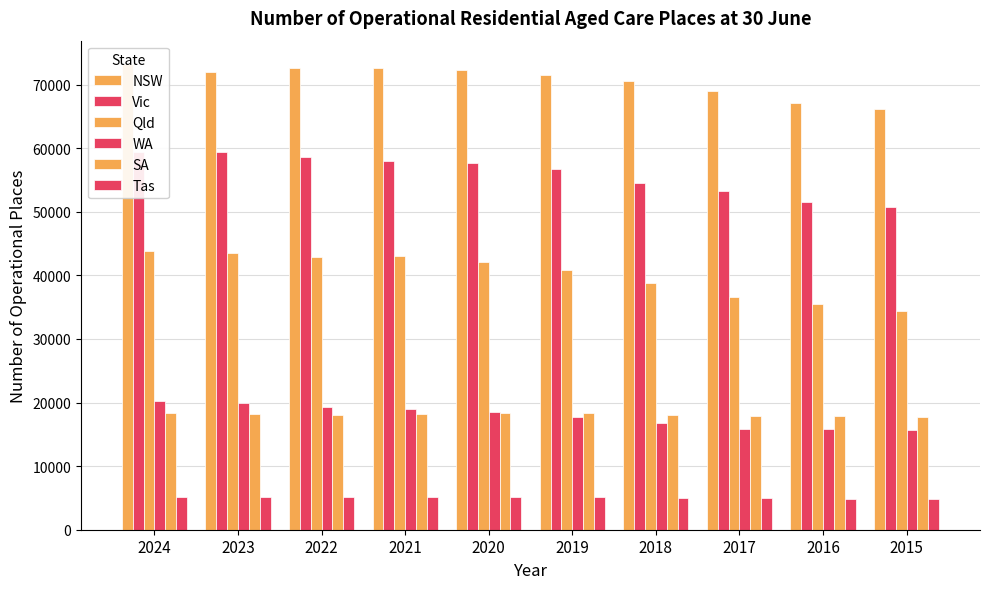

How many data points does each series have?

10